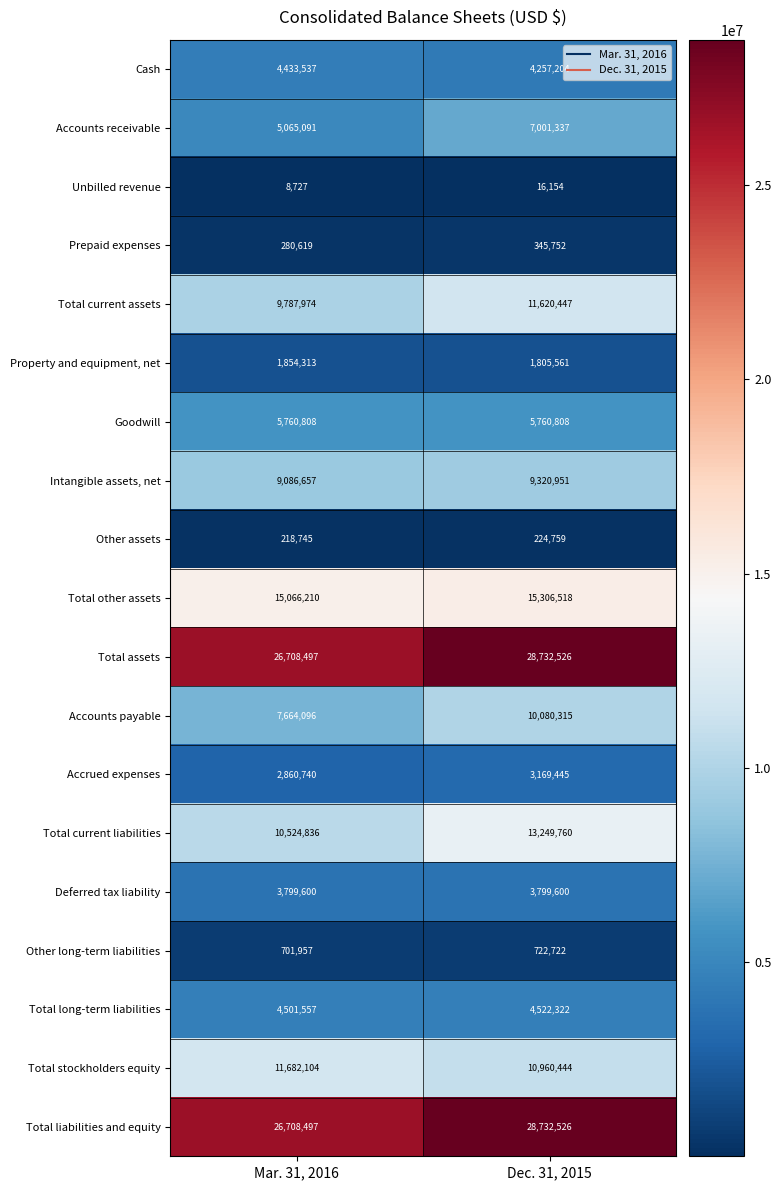

True or false: Total other assets has a value of 15066210 at Mar. 31, 2016.

True